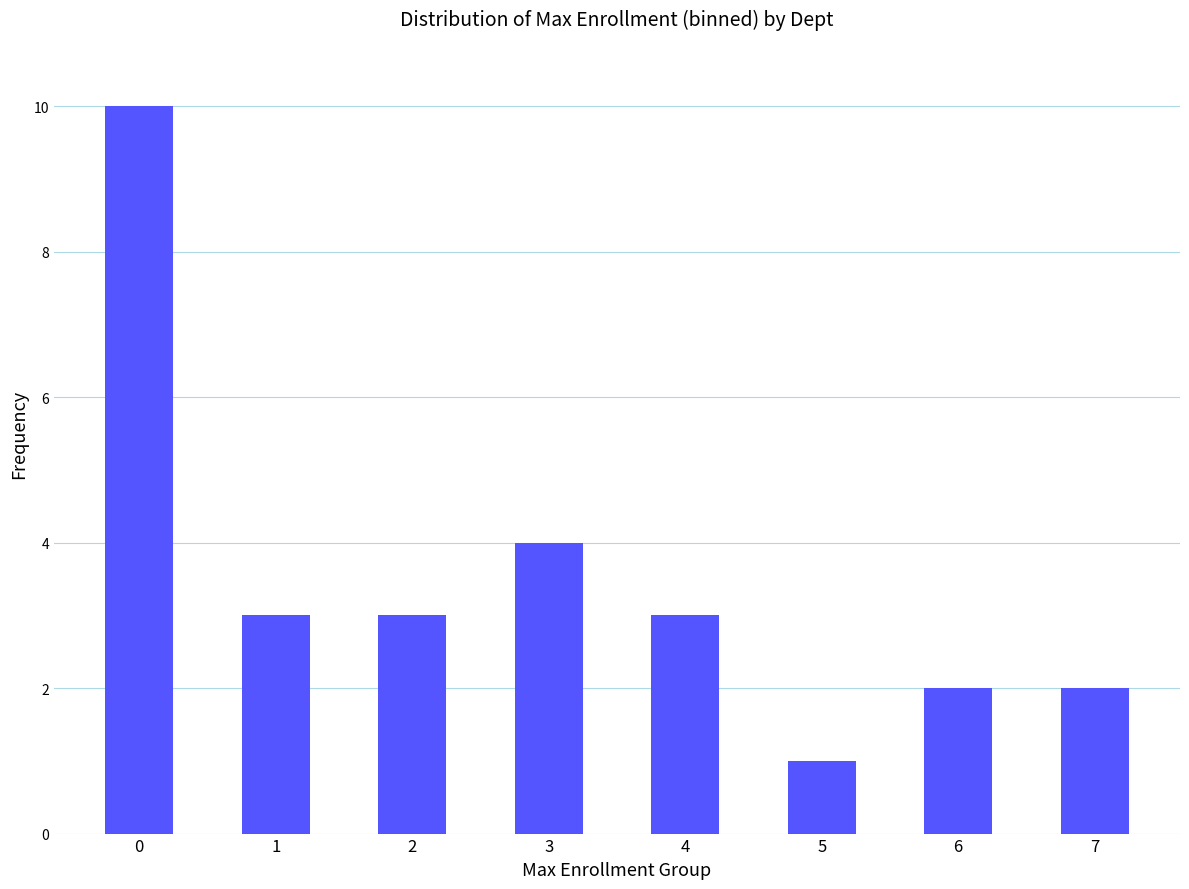

Are the bars grouped side by side (vs. stacked)?

No